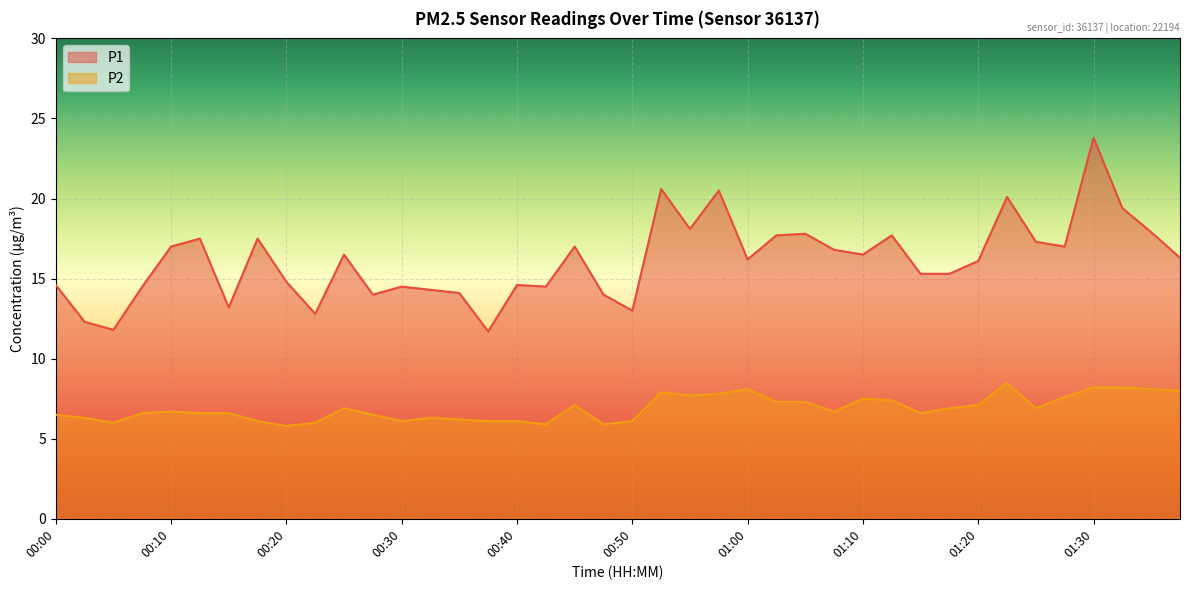

What is the spread (max minus min) of values at 00:03?

6.0